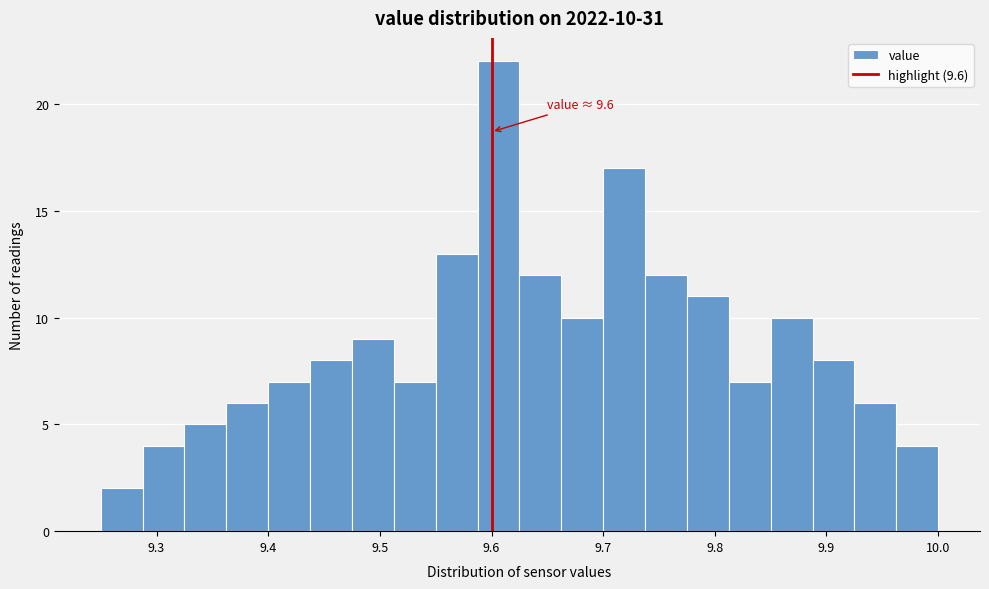

Around what value on the x-axis is the tallest bar? Give the approximate position of its centre, as read against the axis.

9.61